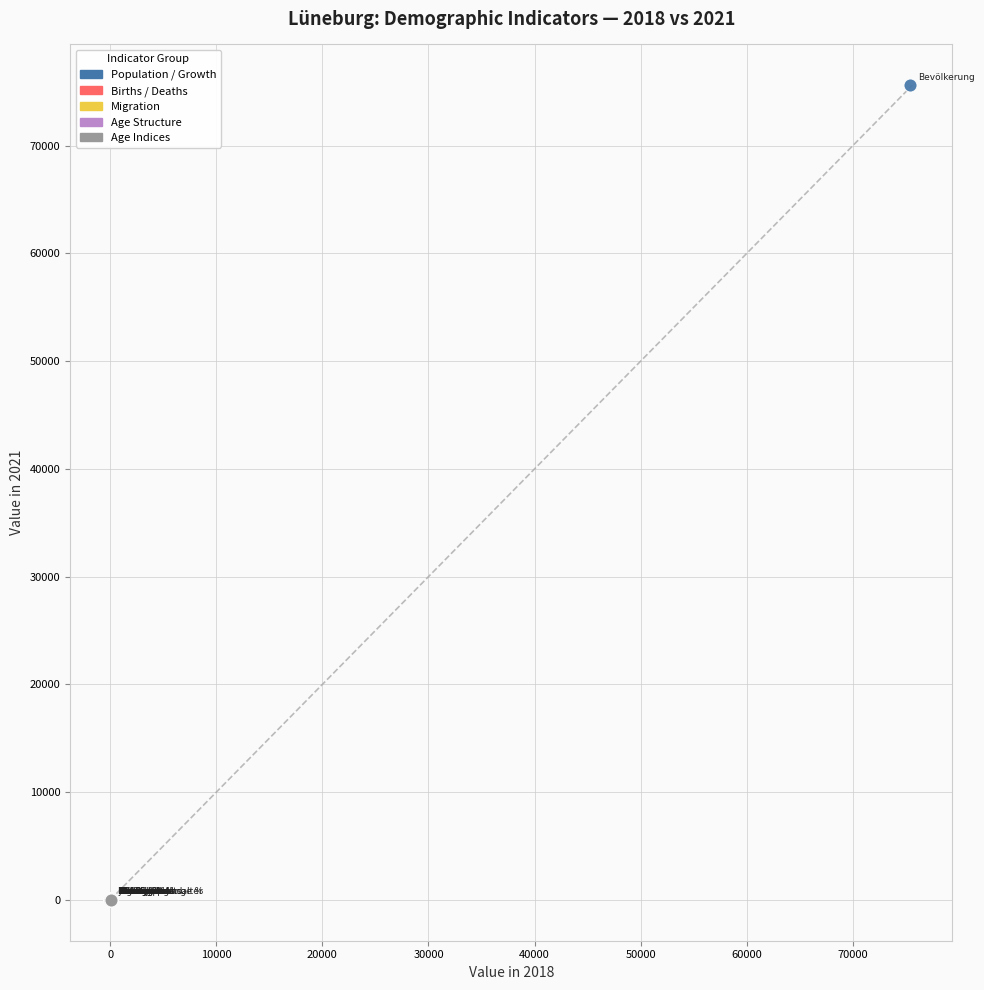

Which series has the widest spread of Y values?

Population / Growth